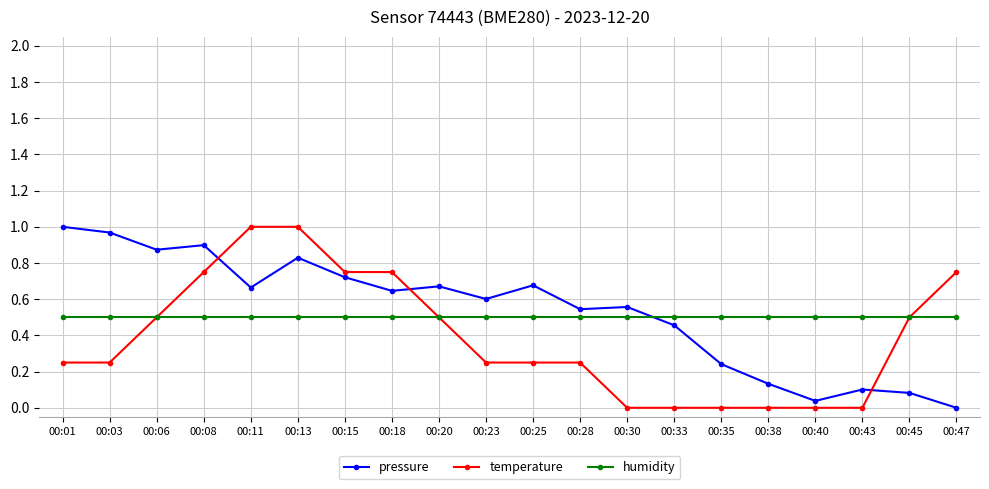

At 00:01, list the series in order from largest to smallest.

pressure, humidity, temperature